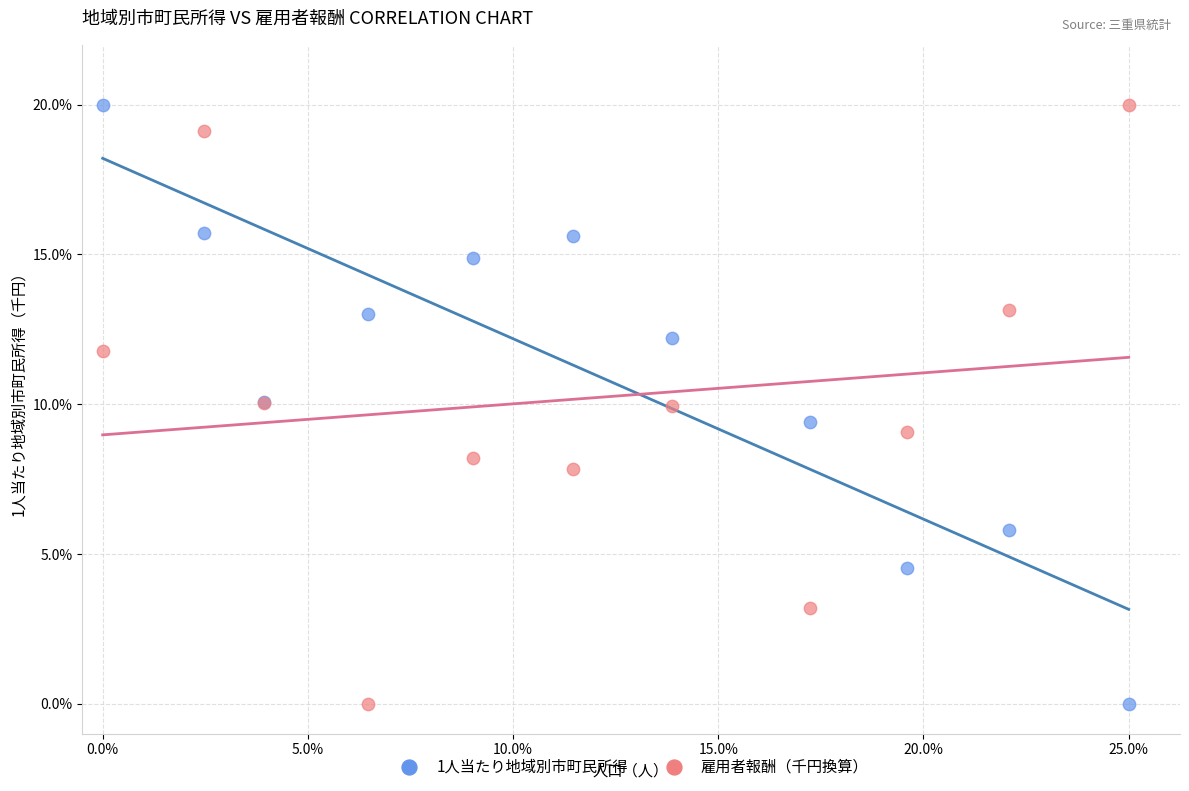

What is the X range (max minus min) for the scatter plot?

1.0